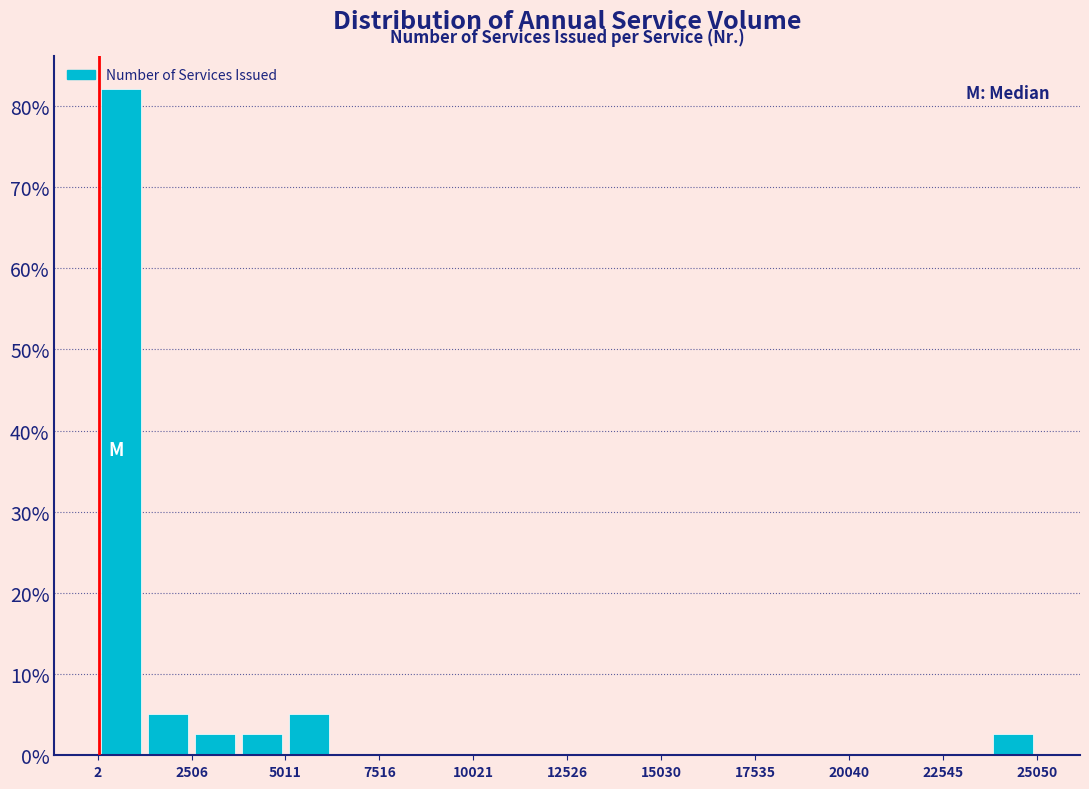

Read against the x-axis, roughly where is the centre of the tallest bar?

500